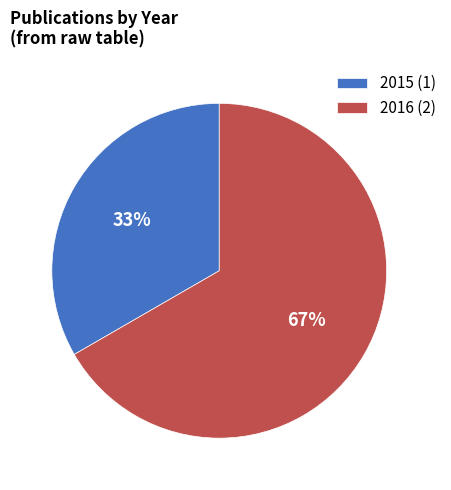

To the nearest percent, what is the average slice percentage?

50%